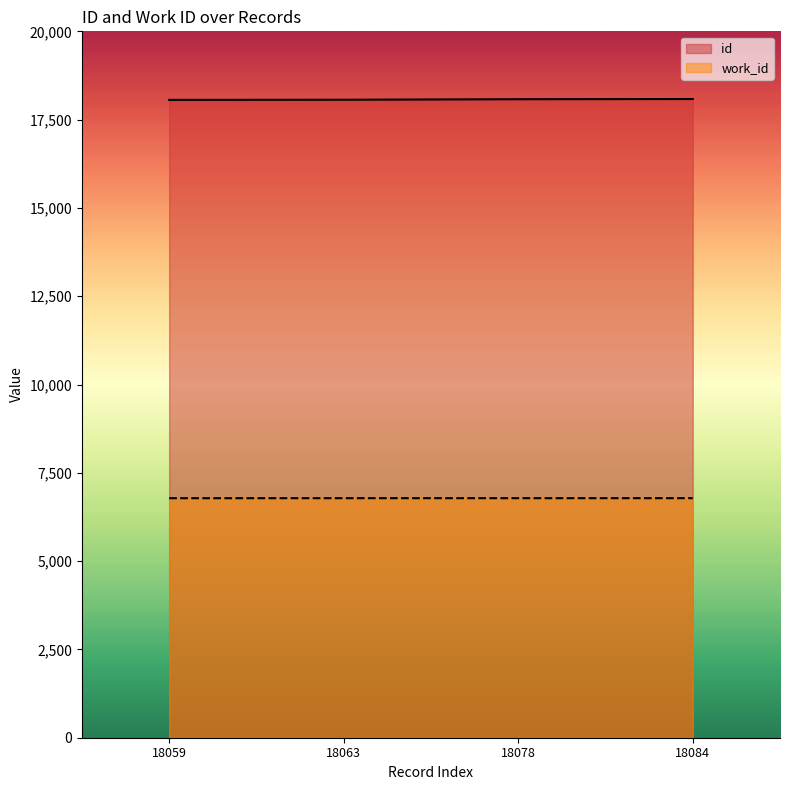

Reading left to right, extract all data points from this chart.

work_id: 6781	6782	6782	6782
id: 18059	18063	18078	18084